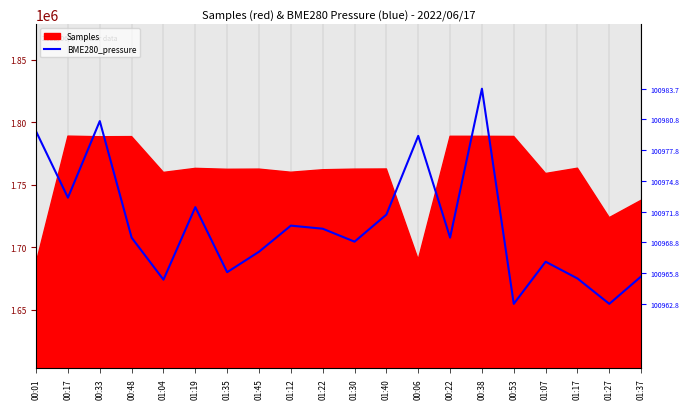

Which has a higher value, 01:40 or 01:27?

01:40